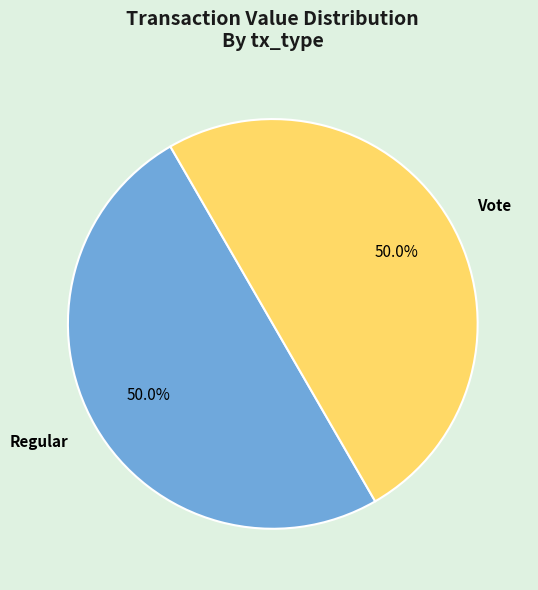

What is the ratio of the value at Vote to the value at Regular?

1.0